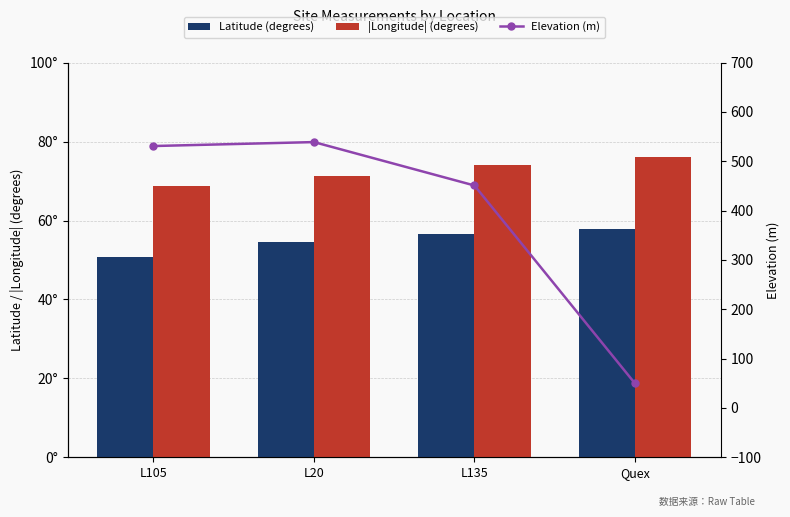

The value of Elevation (m) at L135 is 451.0. True or false?

True